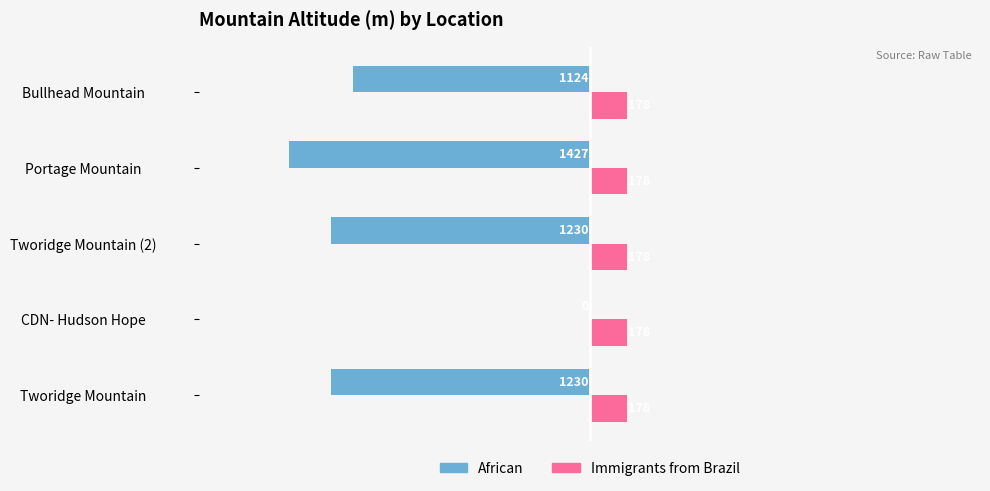

What is the approximate value of Immigrants from Brazil at Tworidge Mountain (2)?

178